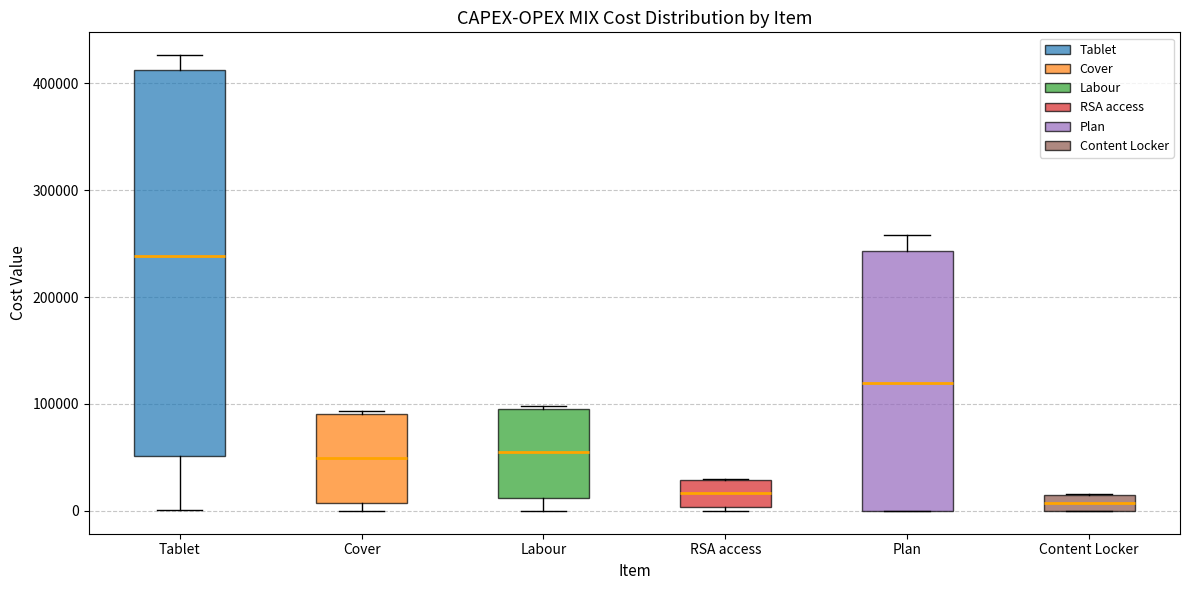

Where does the median line of the box for RSA access sit on the y-axis? The values are not printed on the chart, so give them approximately, as read against the axis.

20000